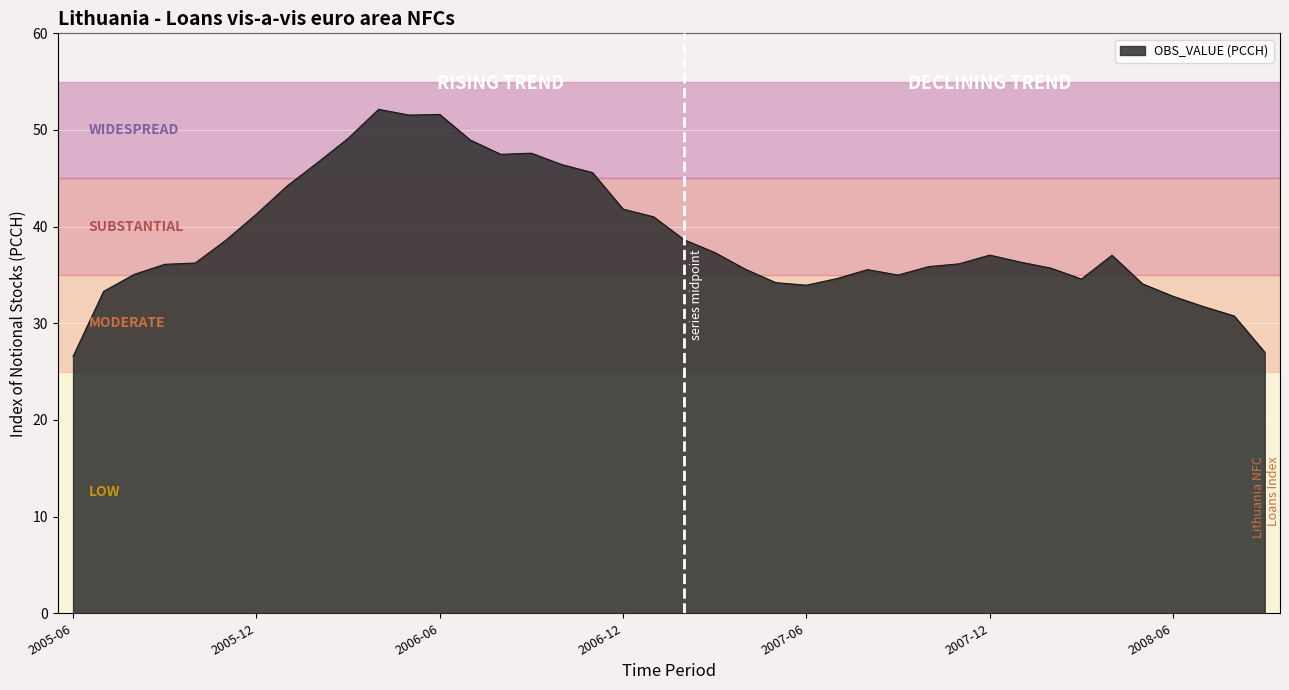

What is the greatest value displayed?

52.1